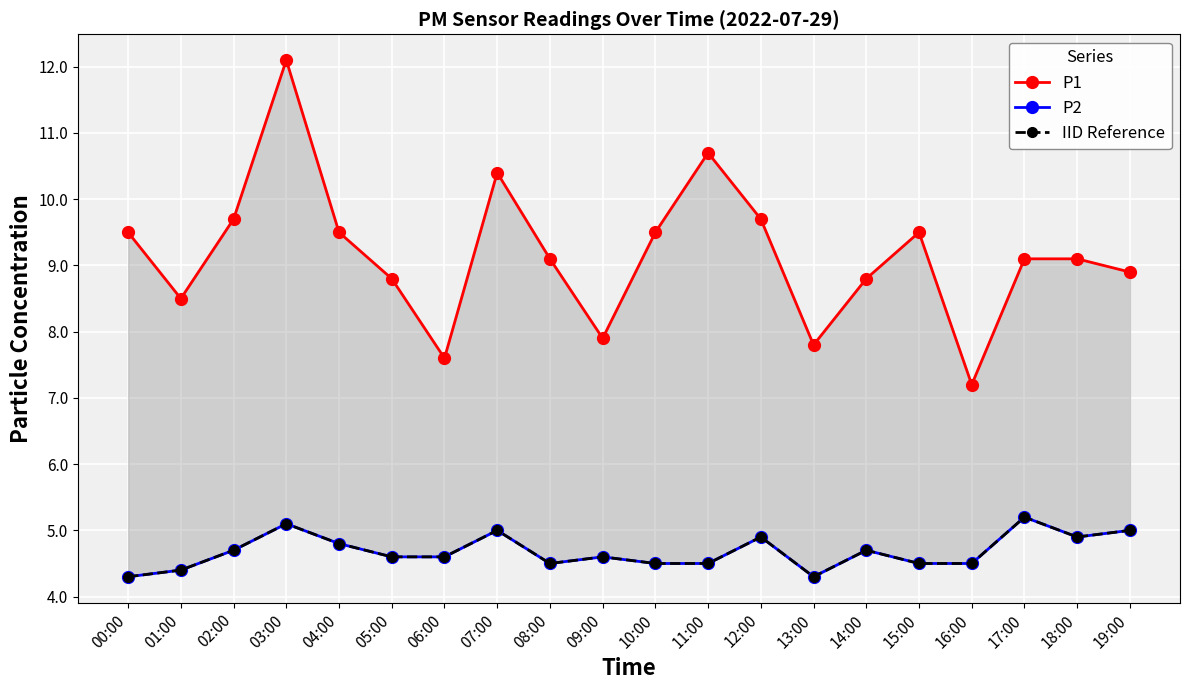

What are all the series names shown in the legend?

P1, P2, IID Reference